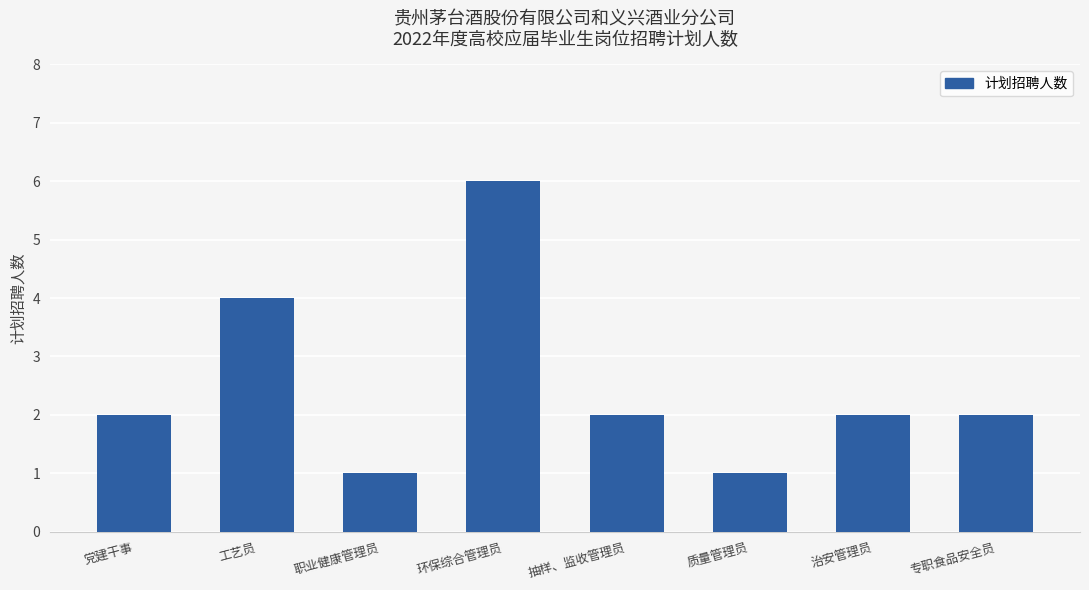

What is the sum of all values?

20